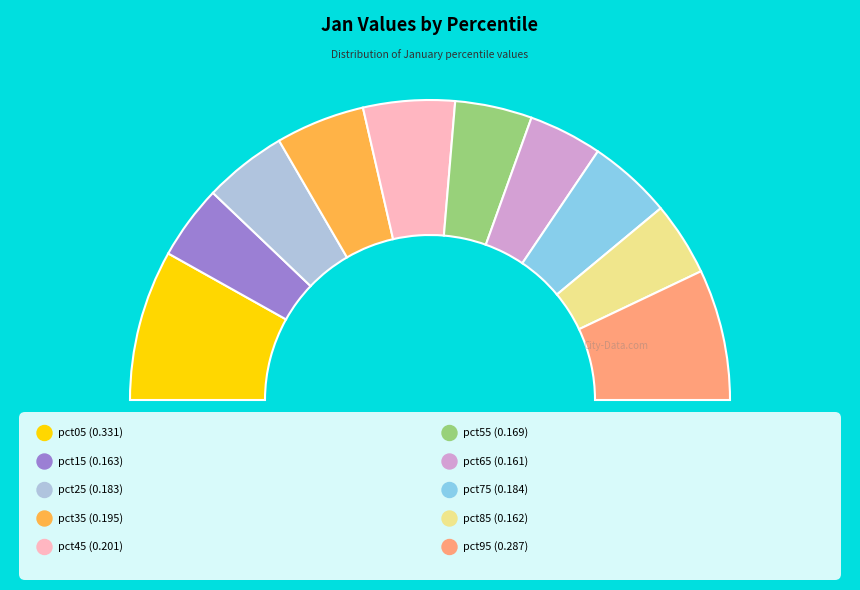

How many slices are in this pie chart?

10